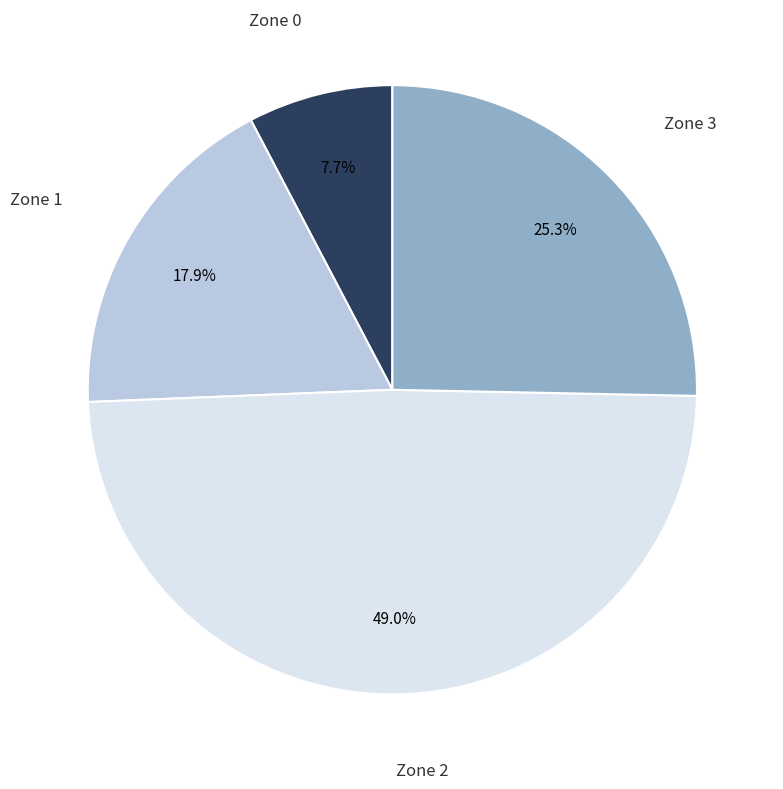

Is there a majority slice in this chart?

No